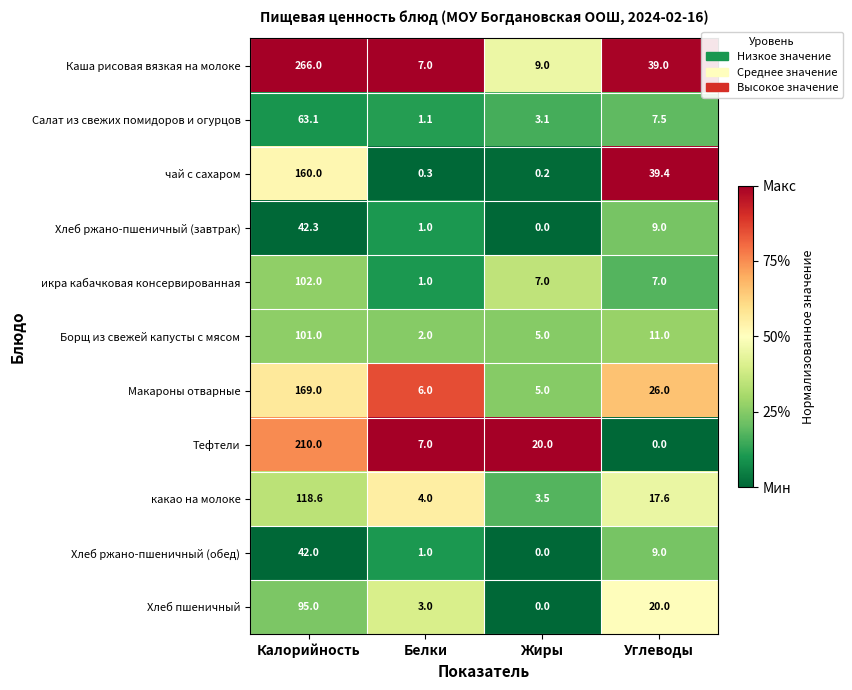

At which label does Макароны отварные reach its peak?

Калорийность